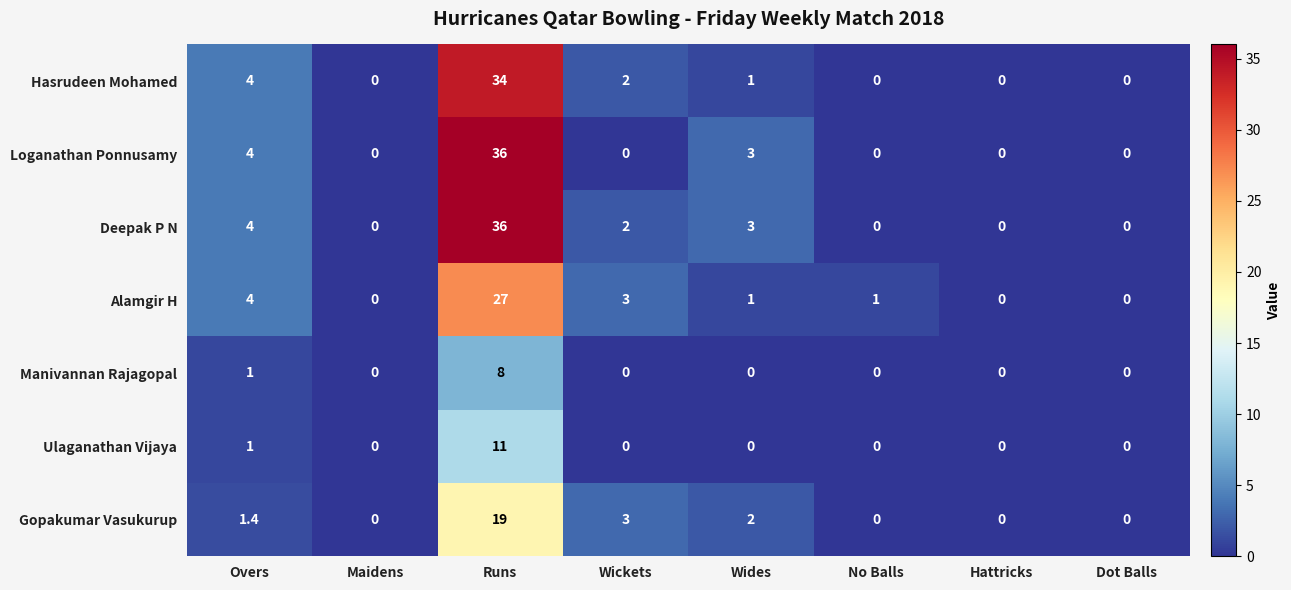

Is the value of Manivannan Rajagopal at Overs greater than the value of Loganathan Ponnusamy at No Balls?

Yes